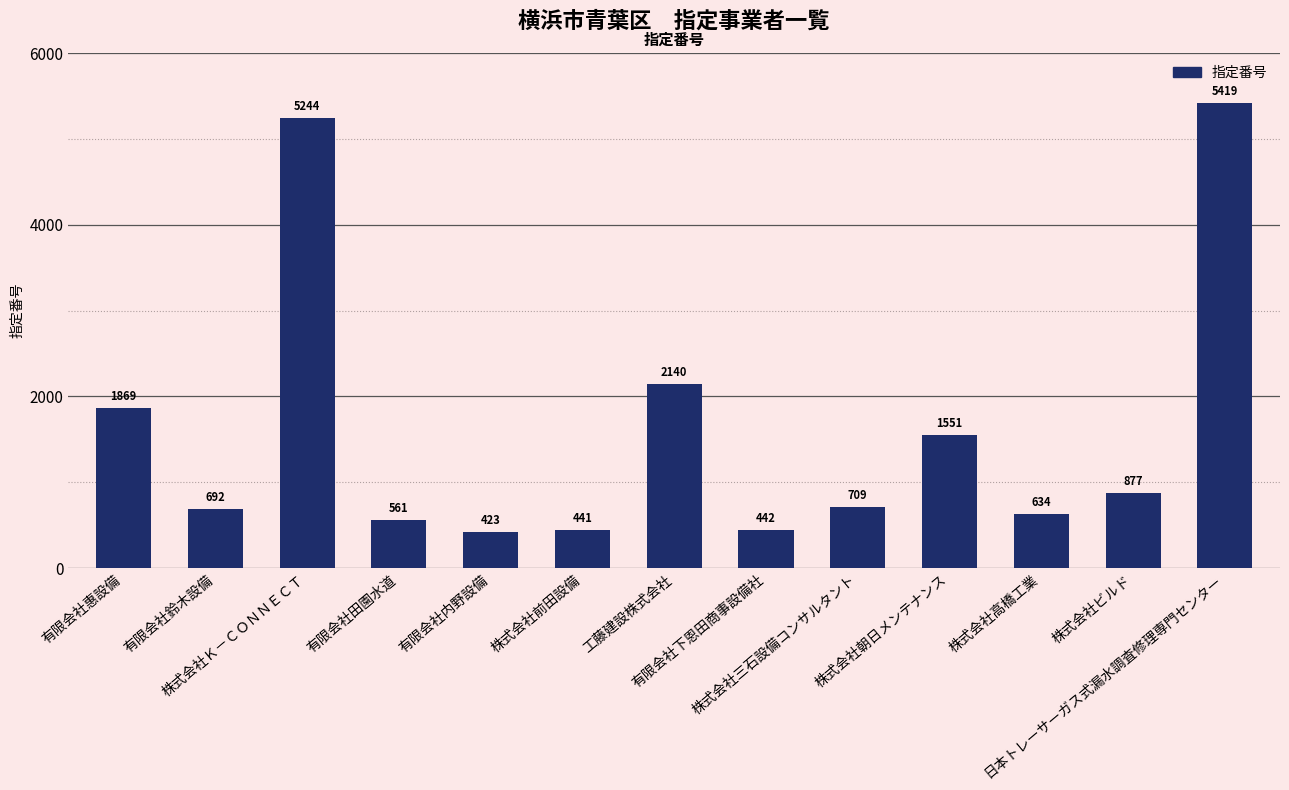

Read the value at 工藤建設株式会社, to the nearest 10.

2140